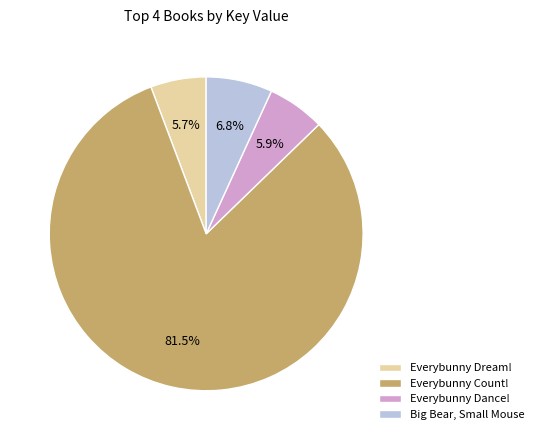

To the nearest percent, what portion does Everybunny Dream! represent?

6%